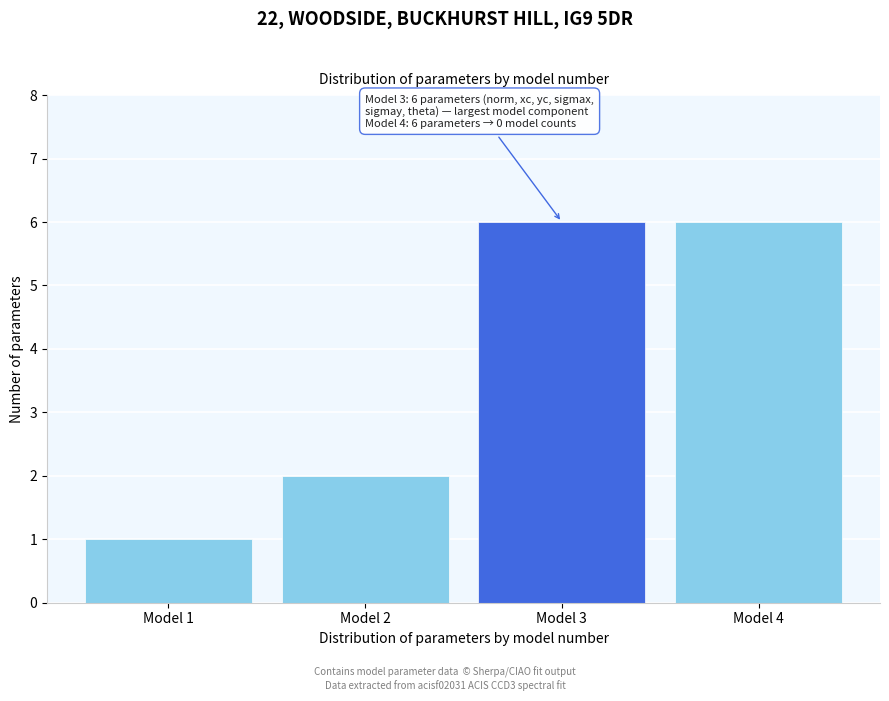

Reading left to right, what are all the values shown in this chart?

Model 1=1	Model 2=2	Model 3=6	Model 4=6